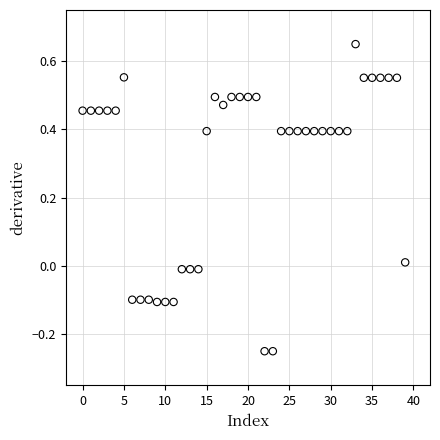

What is the range of Y values (max minus min)?

0.9